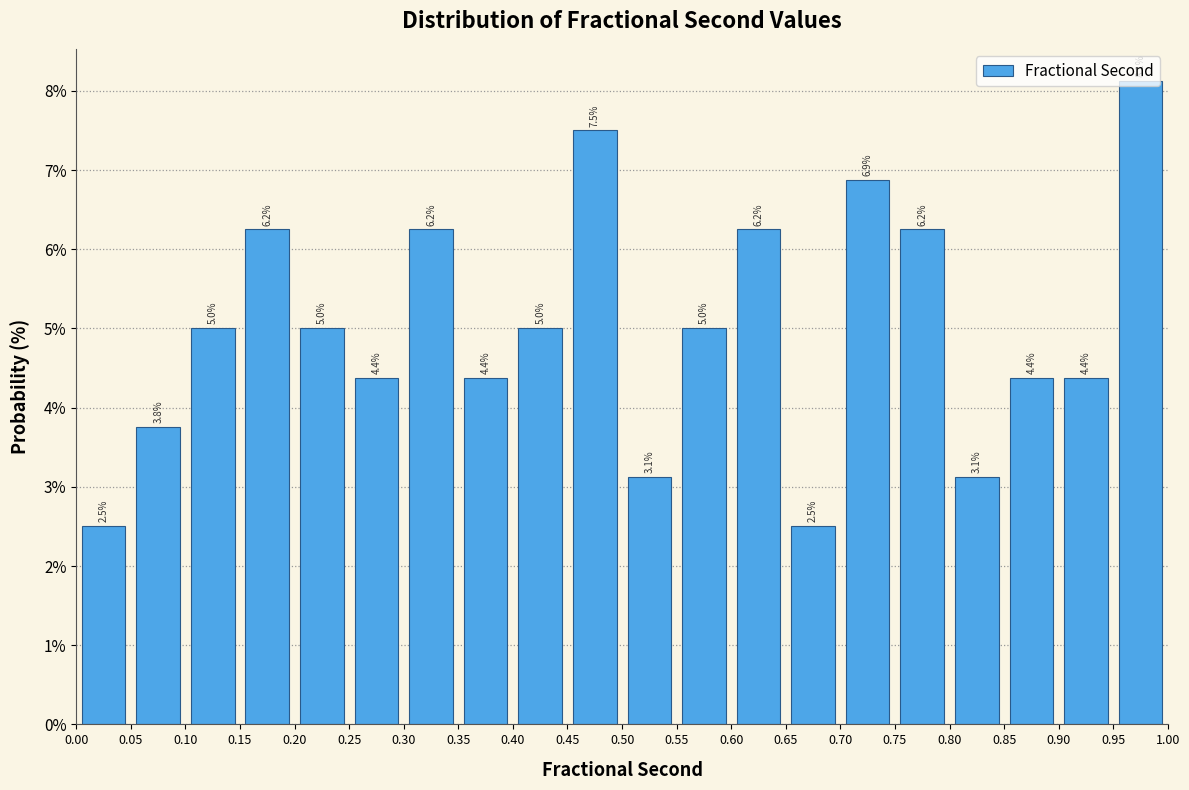

Which range on the x-axis has the tallest bar?

0.95 to 1.00